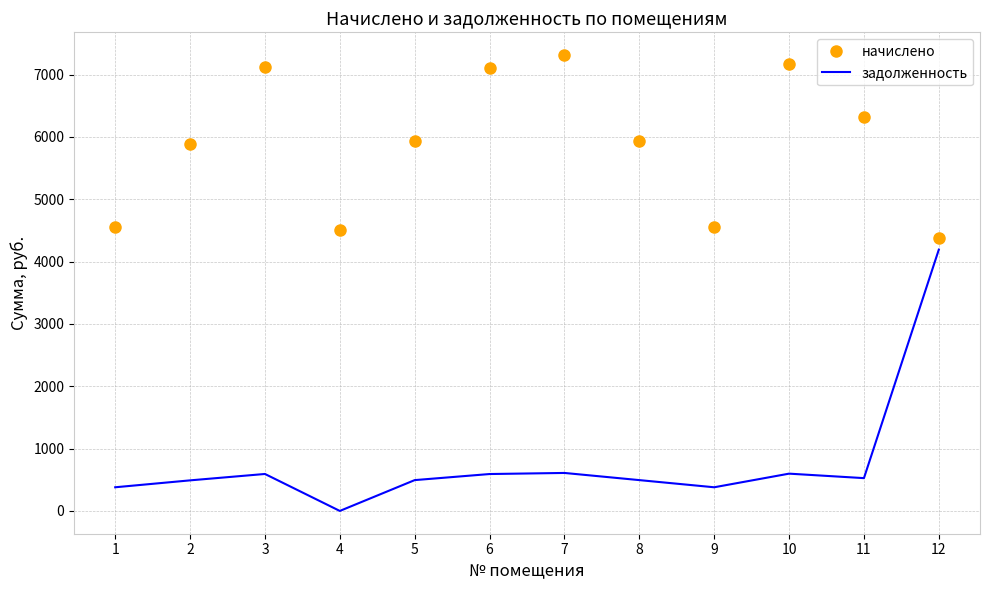

Rank the series by their maximum value, from highest to lowest.

начислено, задолженность